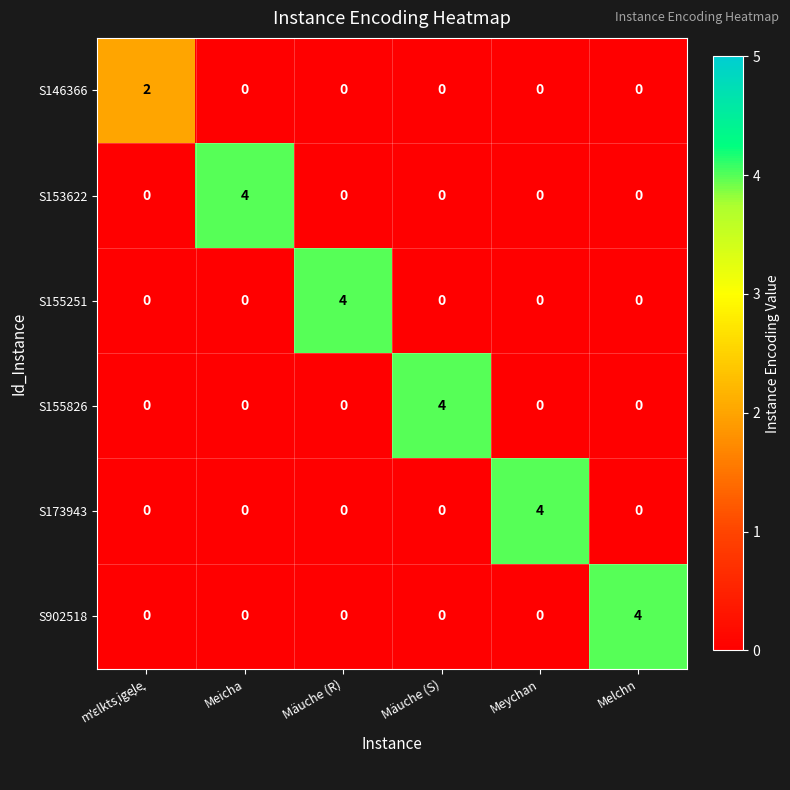

What is the approximate value of S902518 at Melchn?

4